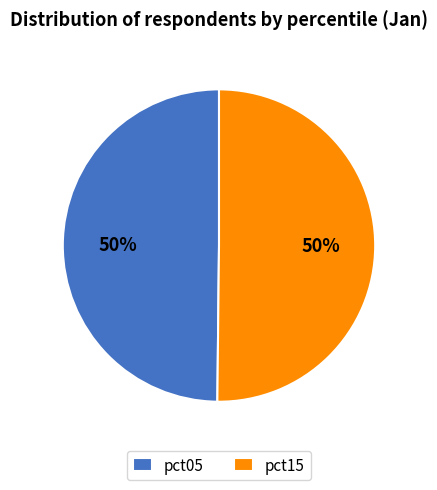

Do pct15 and pct05 together represent more than half of the pie?

Yes